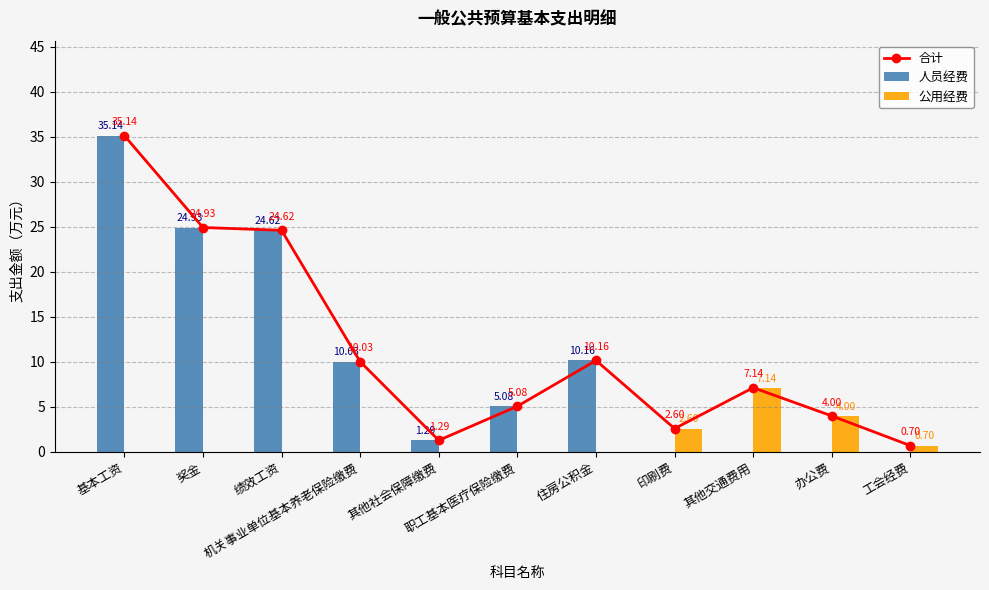

How many data points does each series have?

11